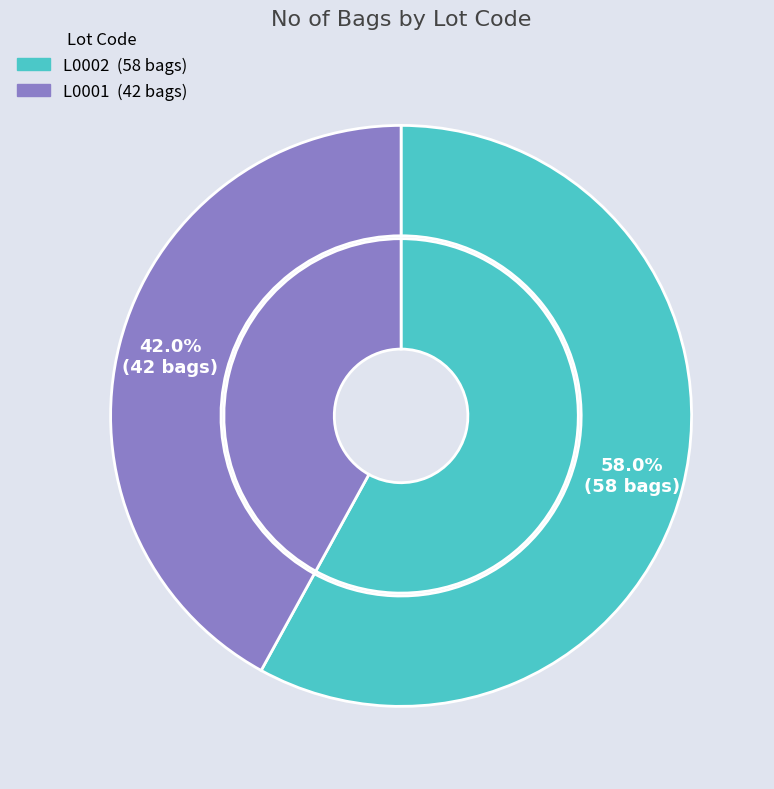

What percentage is the L0002 slice, to the nearest percent?

58%